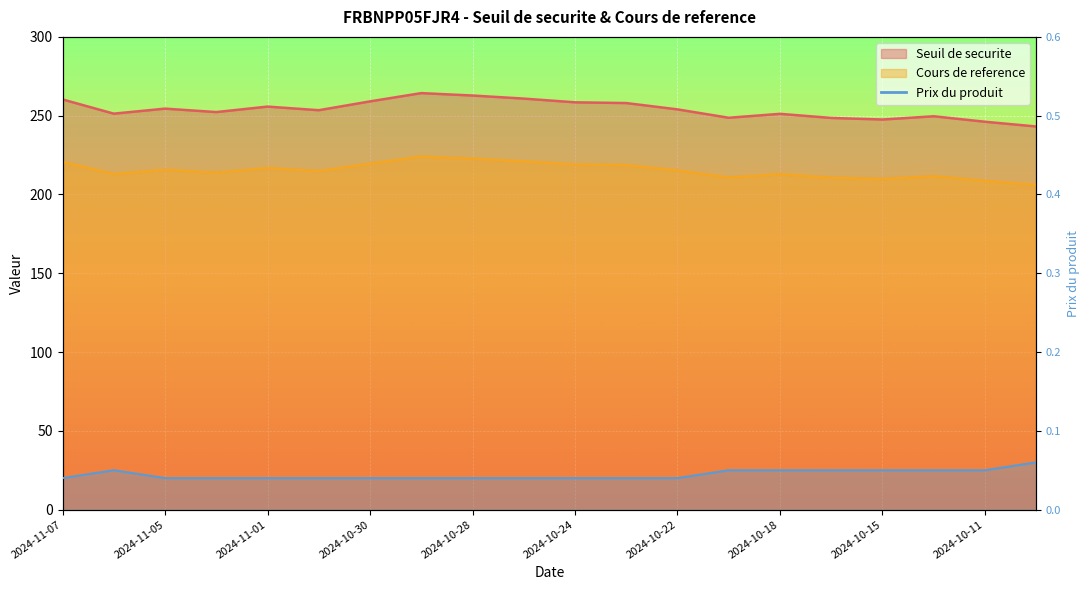

What is the sum of the Prix du produit values at 2024-11-04 and 2024-10-14?

0.1